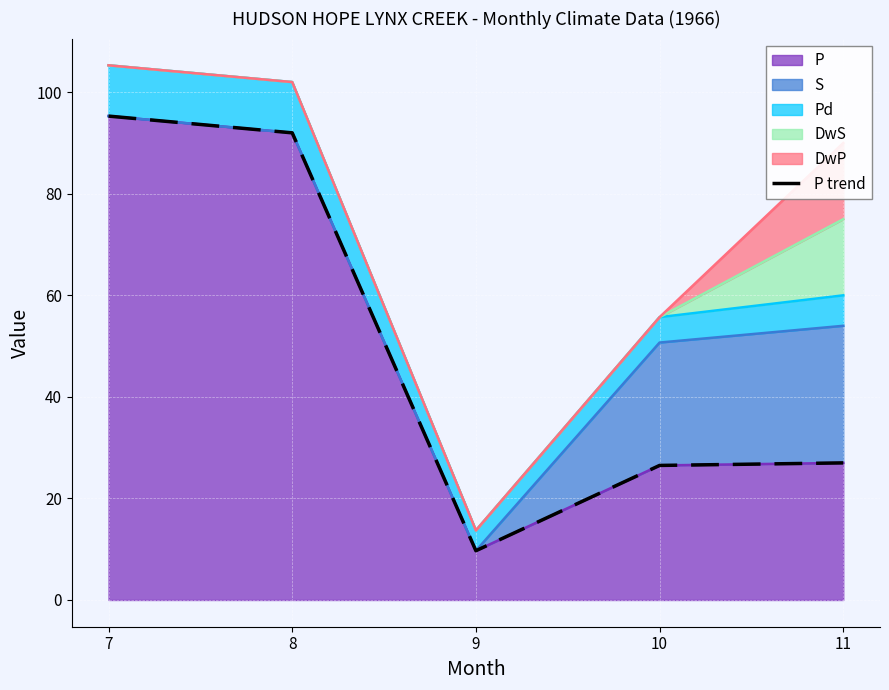

List the labels in order of value, smallest first.

9, 10, 11, 8, 7